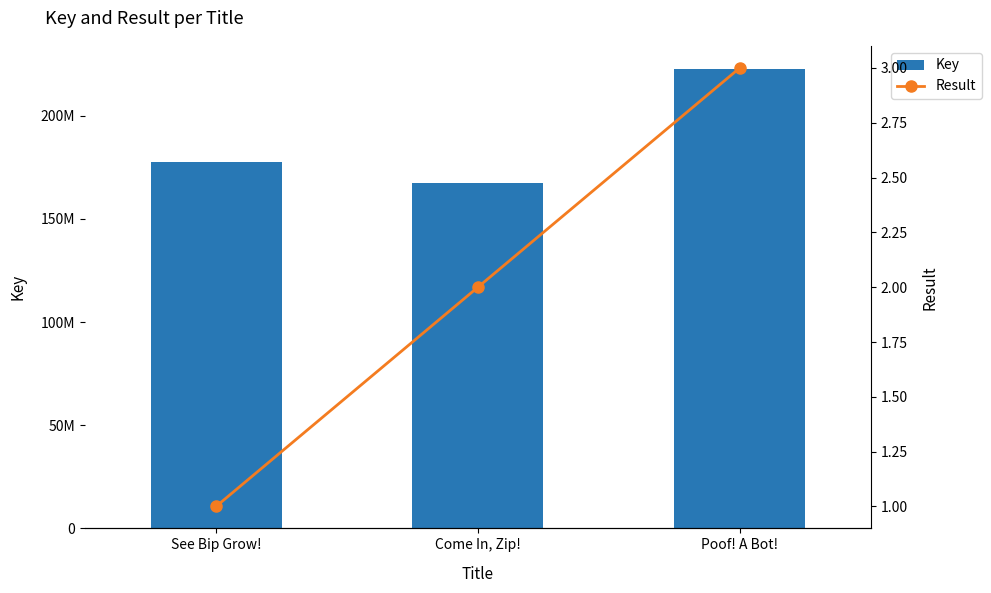

What position from the left is See Bip Grow!?

1